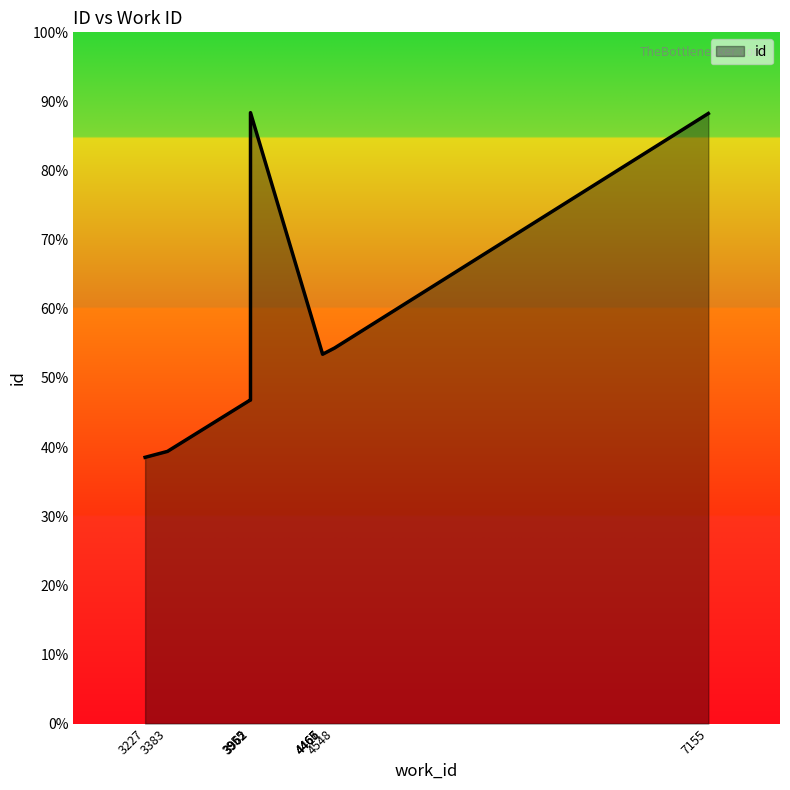

What is the sum of all values?

123800